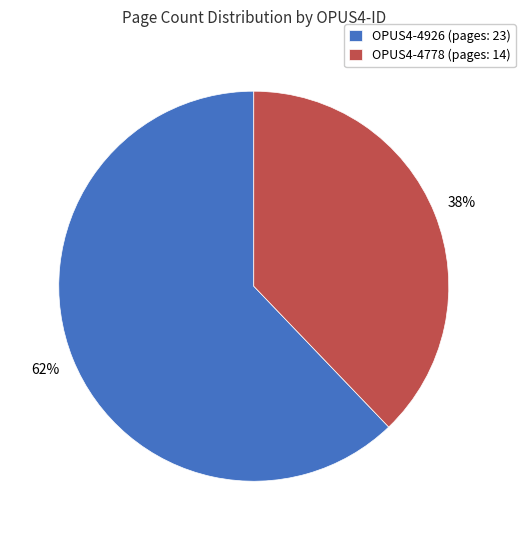

What is the ratio of the value at OPUS4-4926 to the value at OPUS4-4778?

1.6